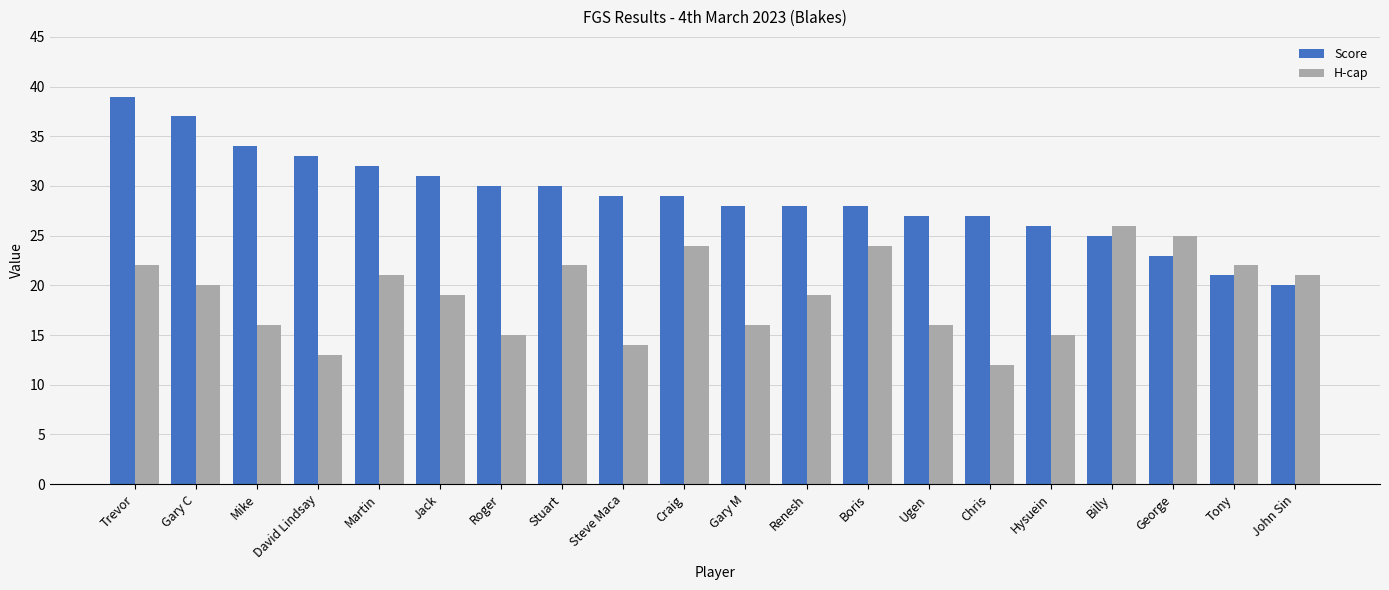

Which series has the widest spread of values?

Score